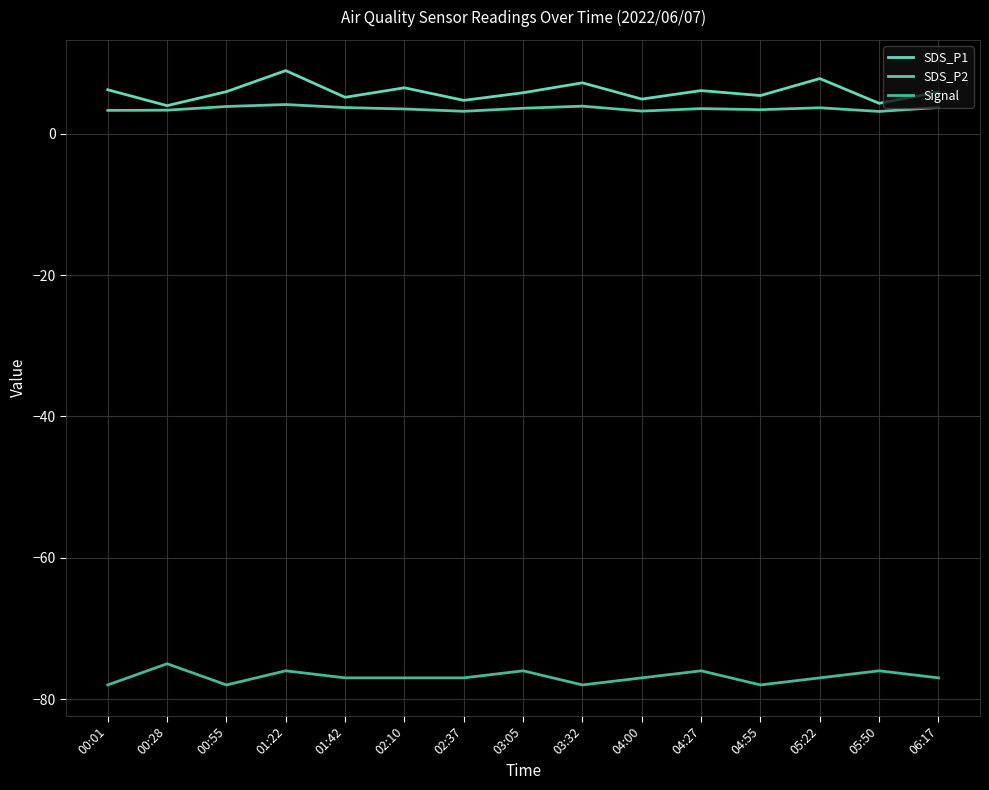

What is the label of the 4th point from the left?

01:22